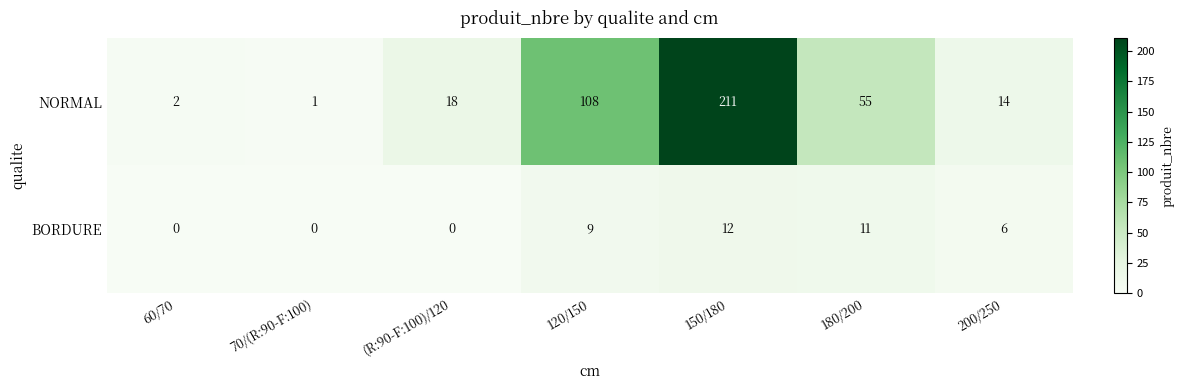

Between 70/(R:90-F:100) and 120/150, which series saw the biggest shift?

NORMAL